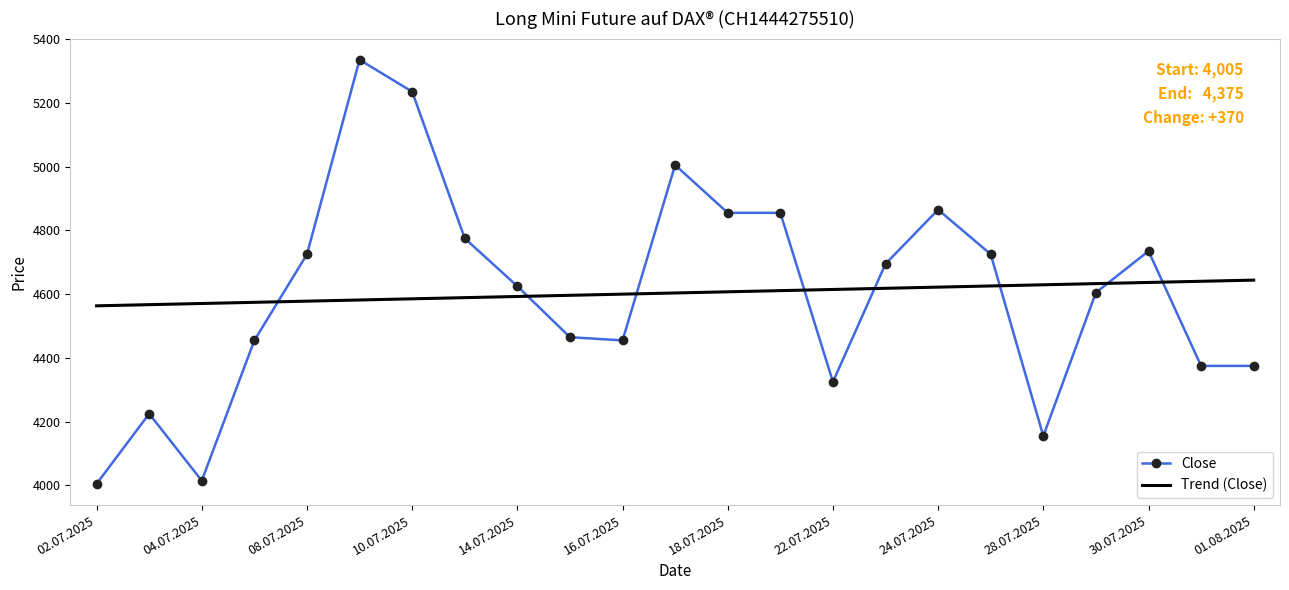

After their last crossing, which series has the higher values: Close or Trend (Close)?

Trend (Close)